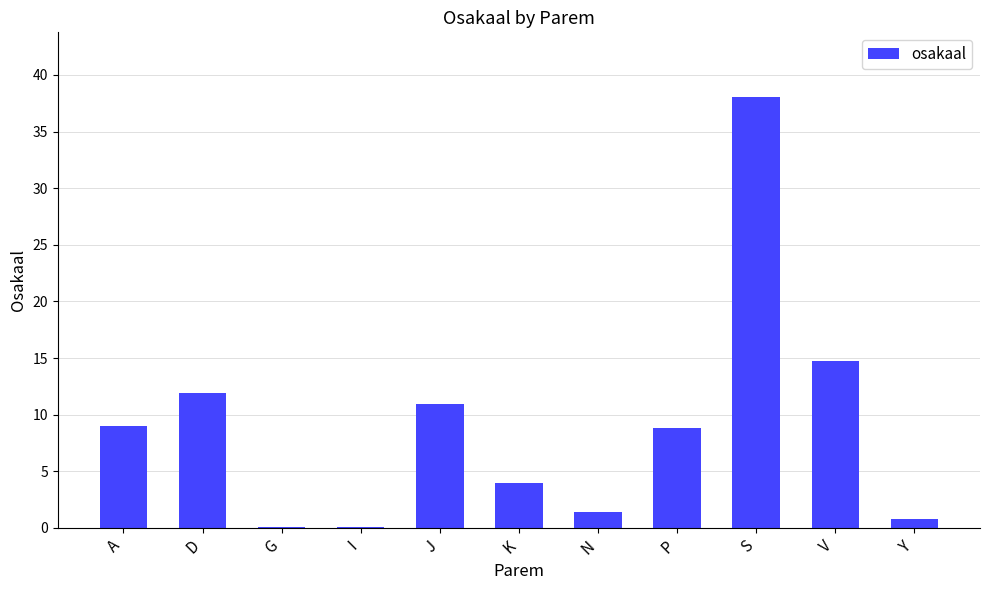

True or false: the data shows 14.8 at V.

True